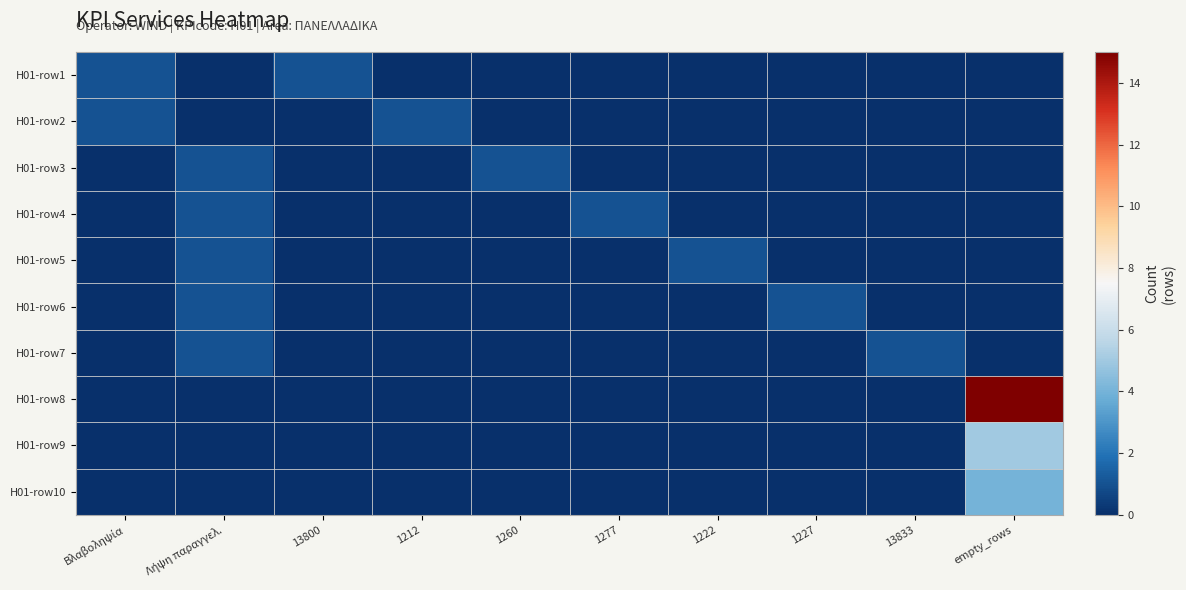

At 1222, list the series in order from smallest to largest.

H01-row1, H01-row2, H01-row3, H01-row4, H01-row6, H01-row7, H01-row8, H01-row9, H01-row10, H01-row5